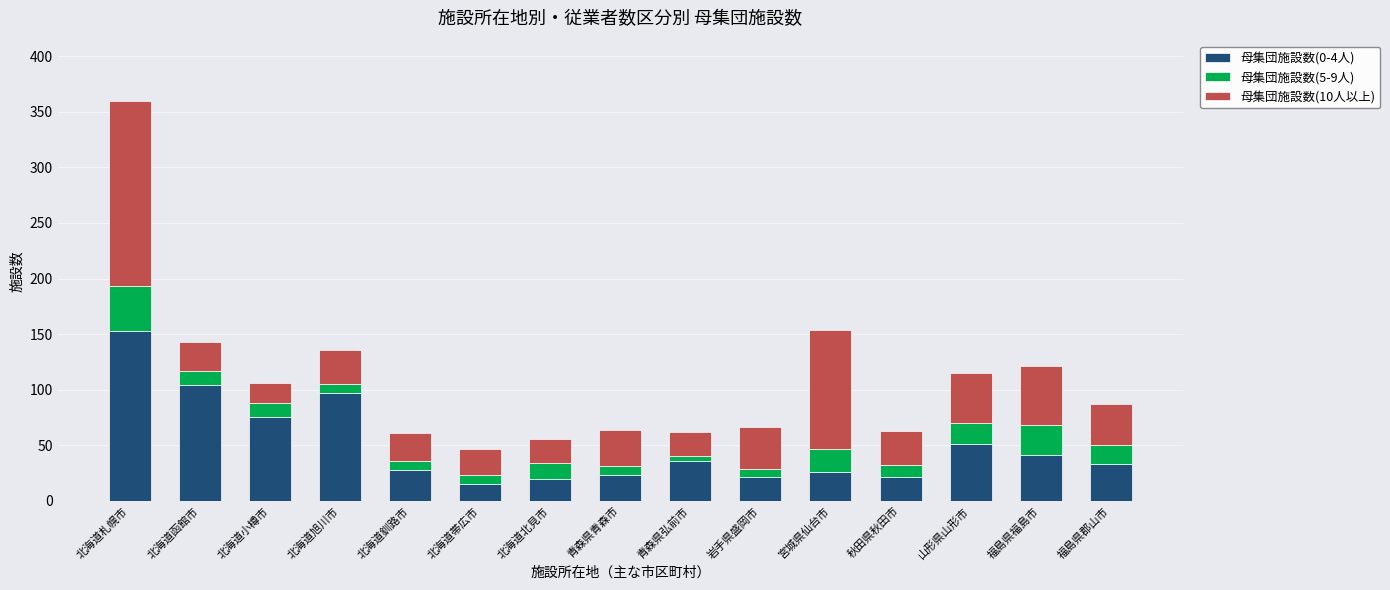

What is the total value across all series at 北海道函館市?

143